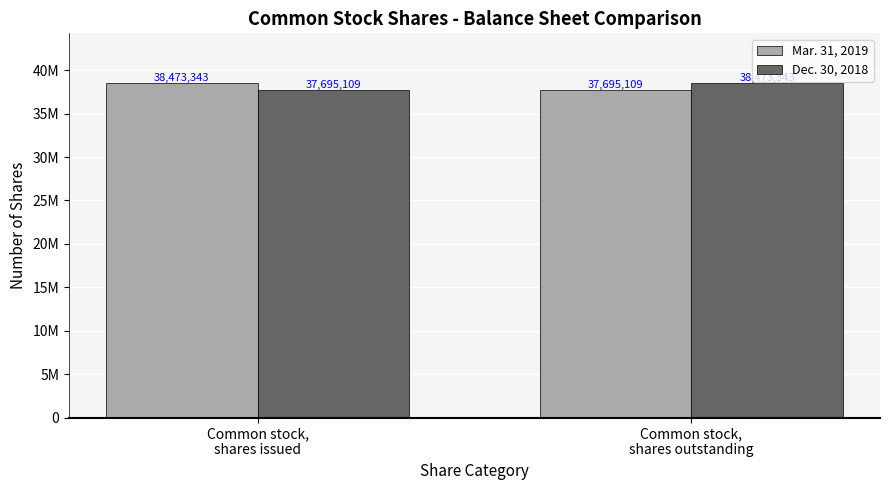

Which series has the widest spread of values?

Mar. 31, 2019